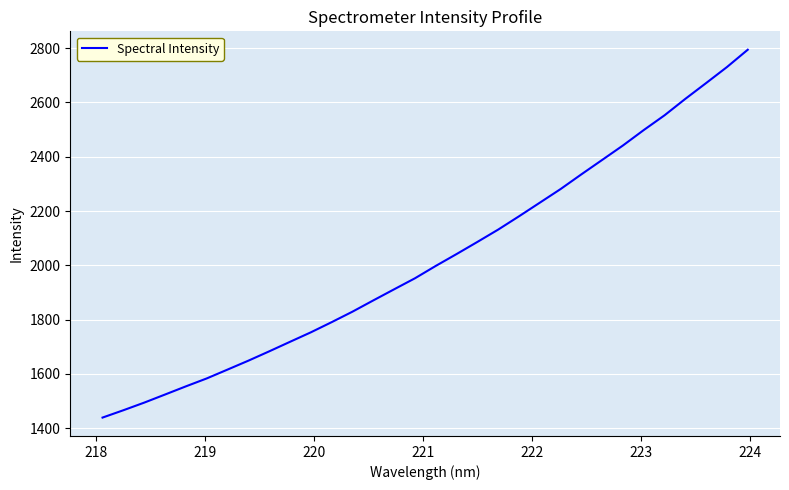

Does the chart display data point markers on the line(s)?

No